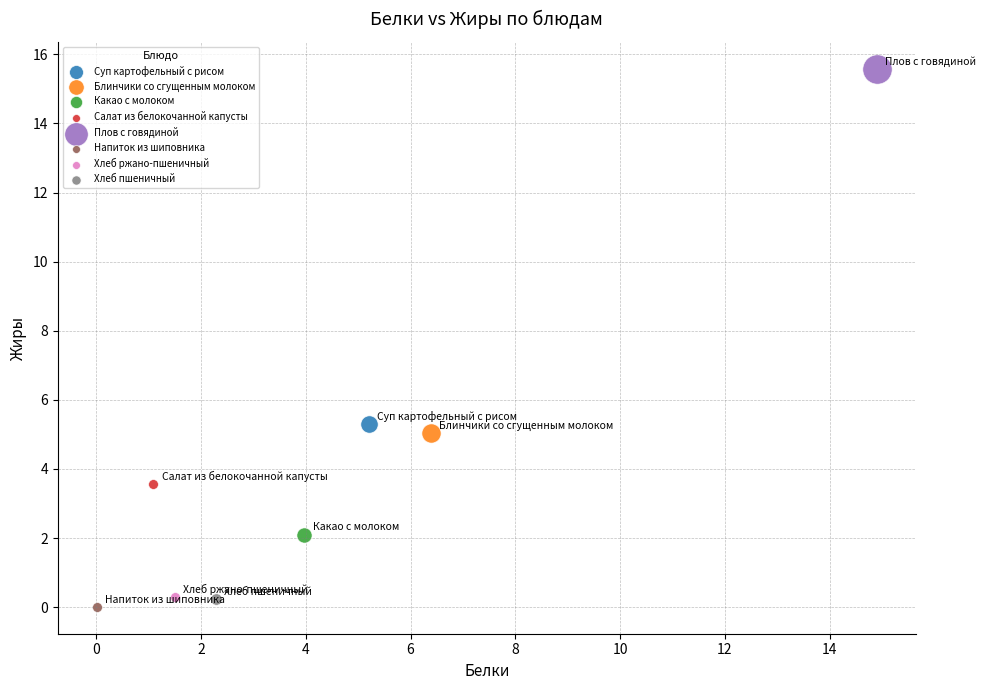

Which series reaches the minimum Y coordinate?

Напиток из шиповника